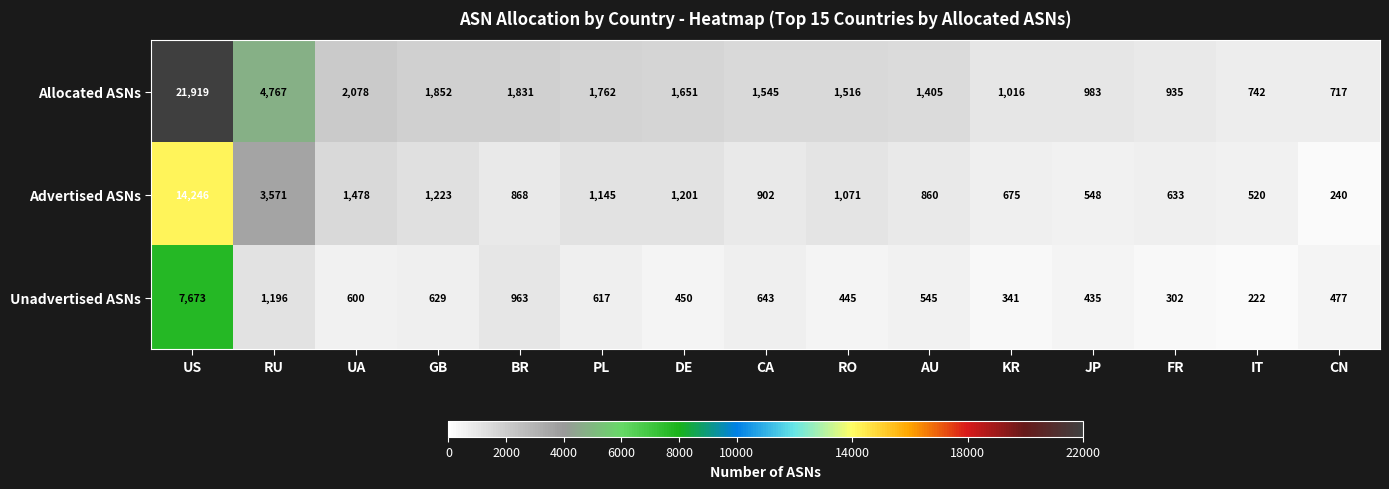

What is the total value across all series at FR?

1870